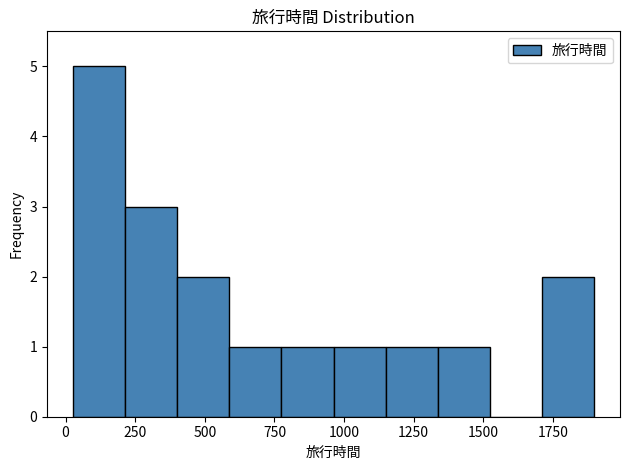

Around what value on the x-axis is the tallest bar? Give the approximate position of its centre, as read against the axis.

100